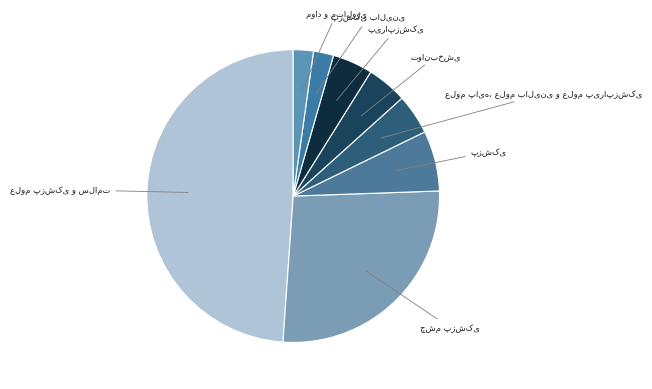

How many slices are in this pie chart?

8